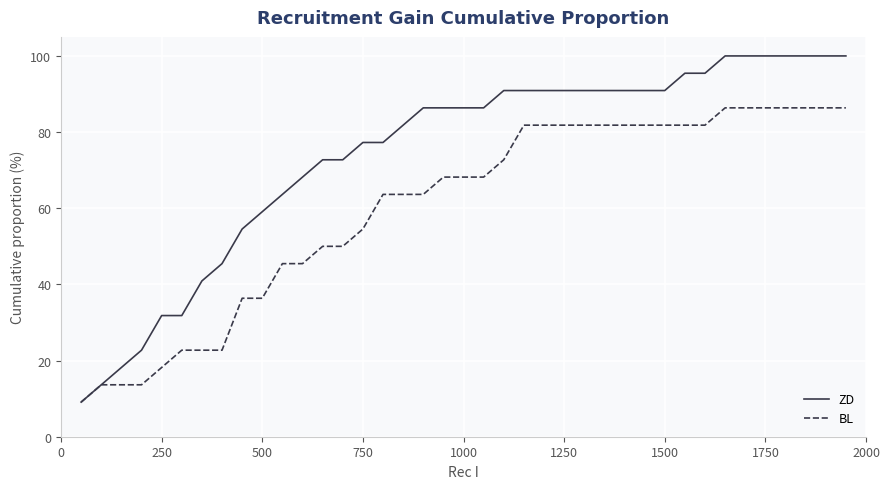

Which series has the largest total across all categories?

ZD